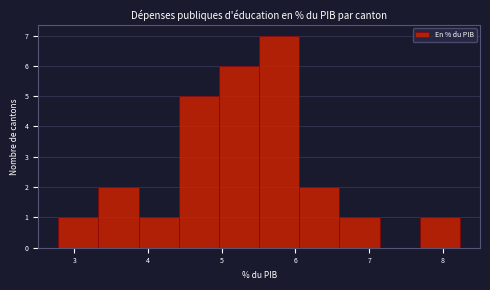

Reading left to right, transcribe this chart: for each bar, give the range it covers on the x-axis and its height. Neither the bar edges nor the heights are printed on the chart, so give them approximately, as read against the axes.

2.8 to 3.3: 1
3.3 to 3.9: 2
3.9 to 4.4: 1
4.4 to 5.0: 5
5.0 to 5.5: 6
5.5 to 6.1: 7
6.1 to 6.6: 2
6.6 to 7.1: 1
7.1 to 7.7: 0
7.7 to 8.2: 1